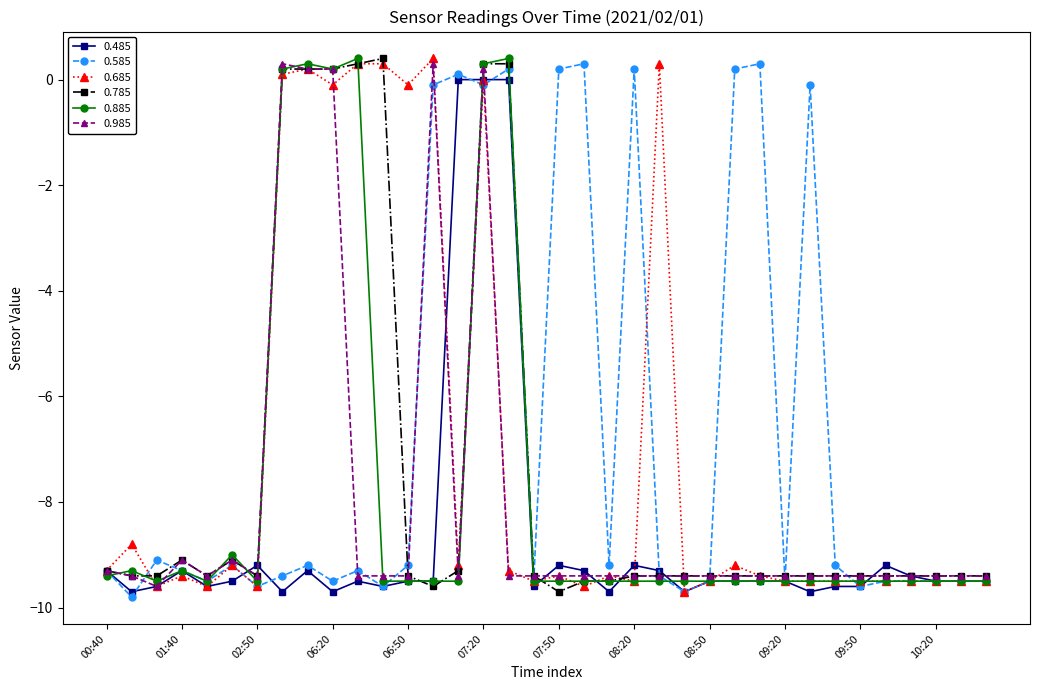

At how many categories does at least one series exceed -1?

17